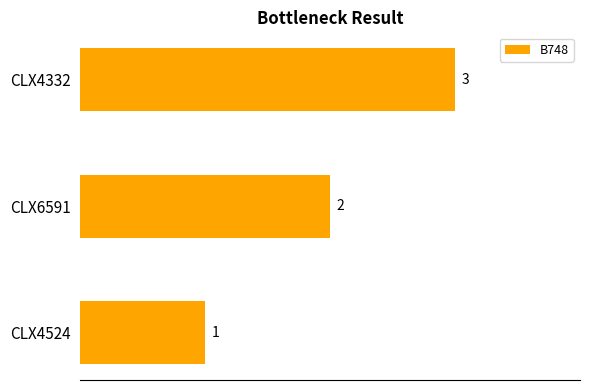

Count the values in the range 1 to 3.

3